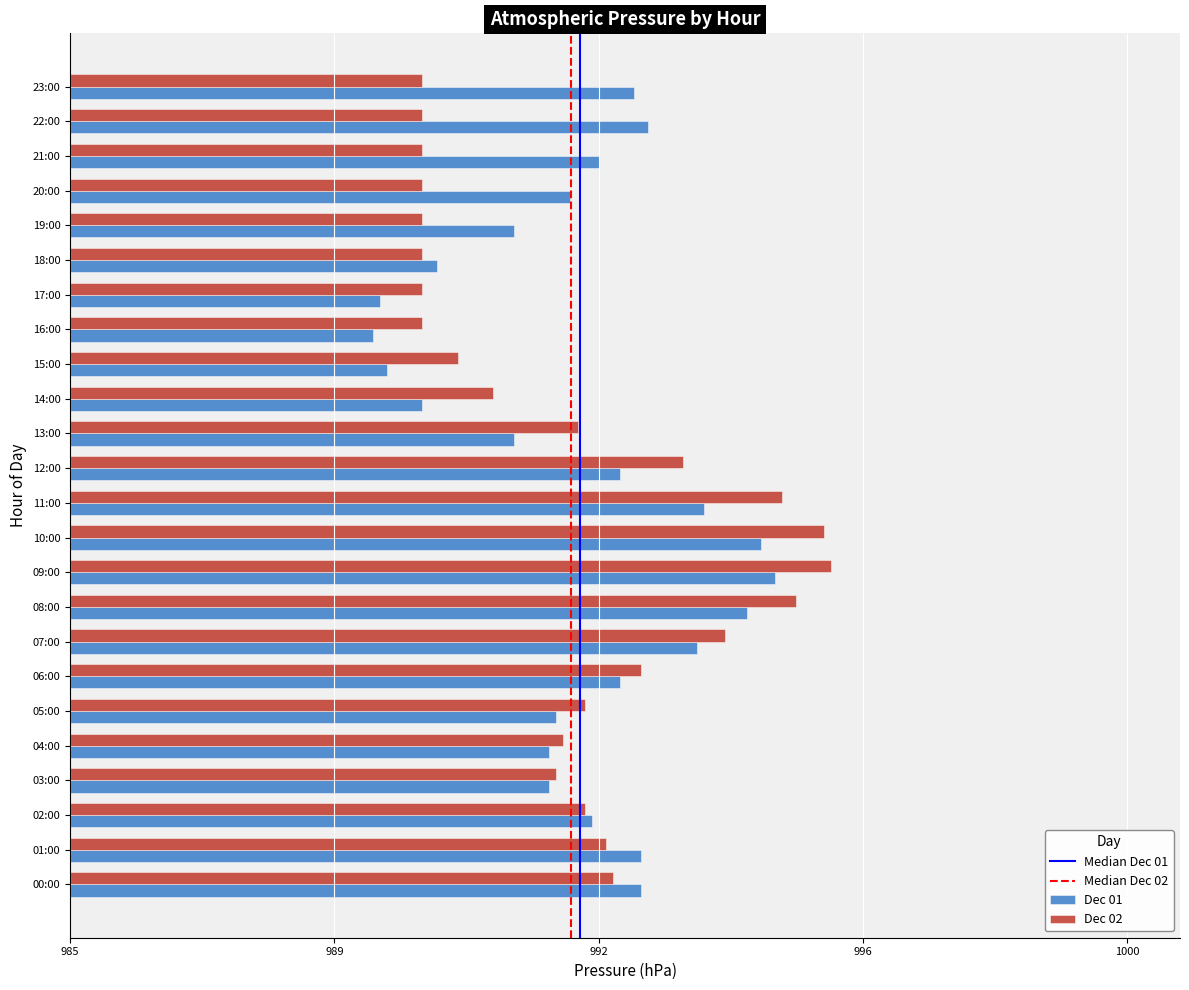

Which series has the largest total across all categories?

Dec 01